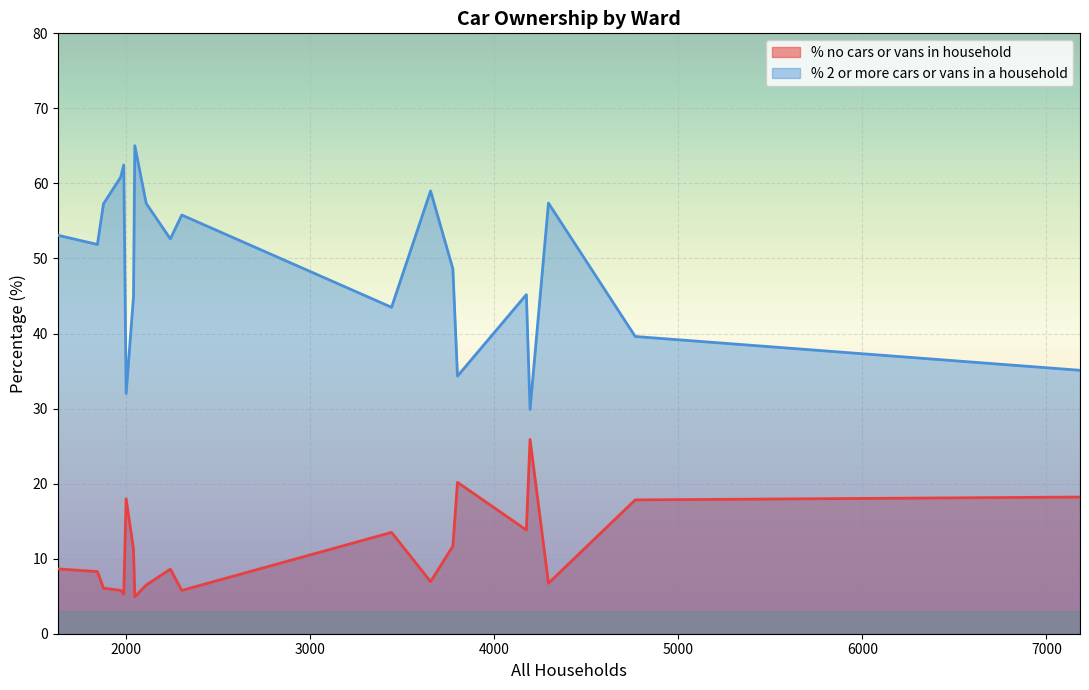

What is the highest value of the % no cars or vans in household series?

25.9